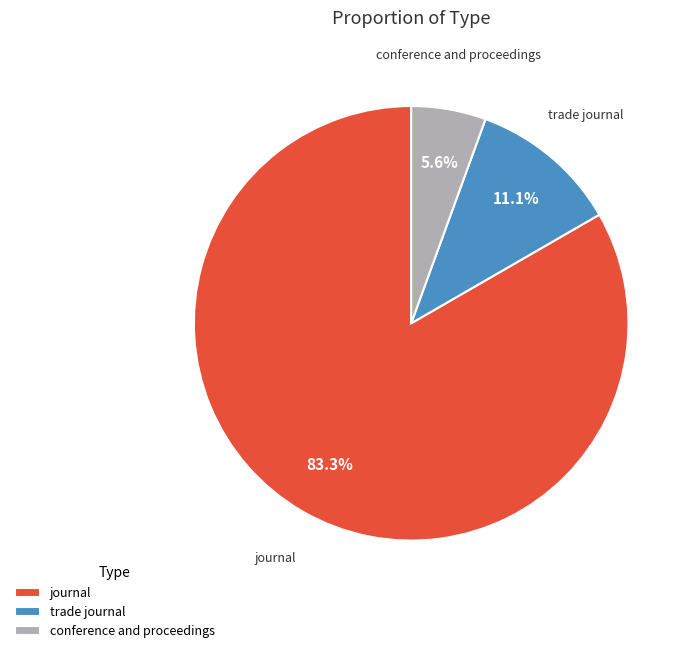

To the nearest percent, what is the difference between the conference and proceedings and journal slice percentages?

78%